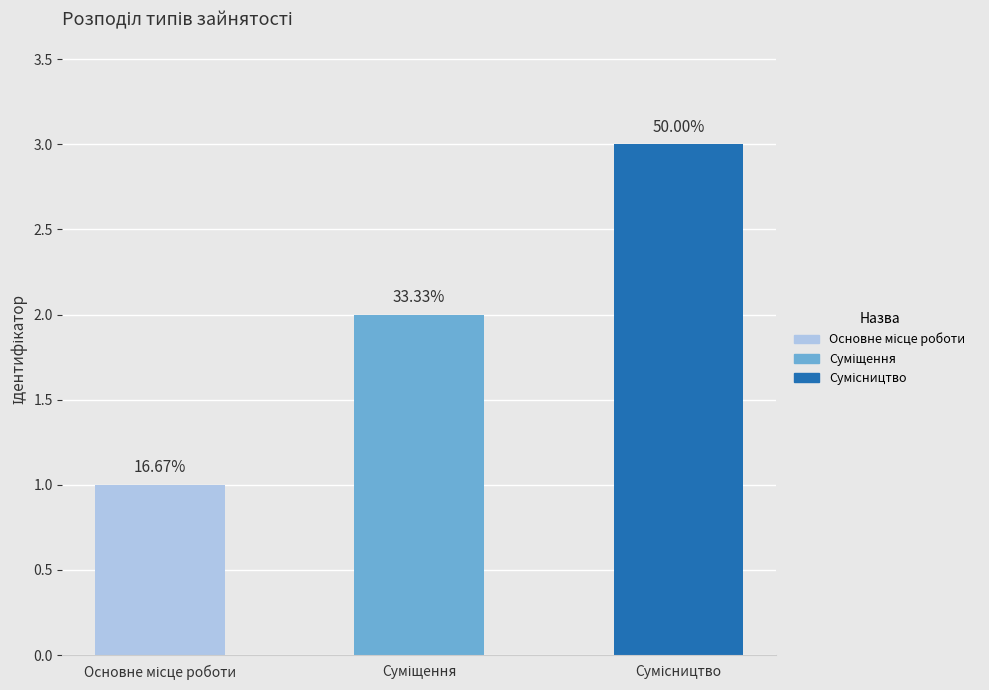

Is it true that the value at Основне місце роботи is 2?

False